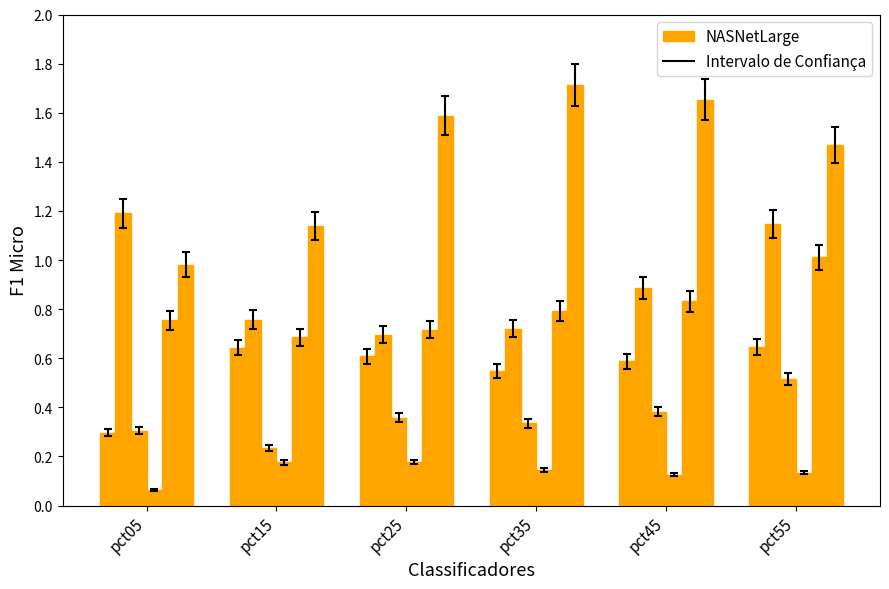

How many data points does each series have?

6